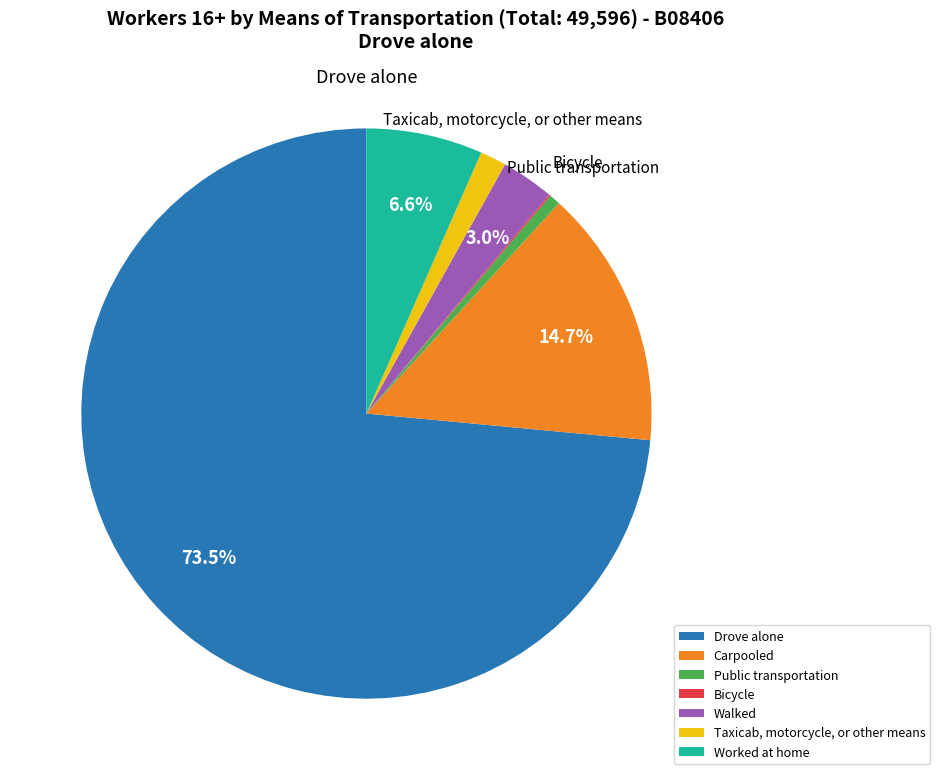

What is the majority slice?

Drove alone